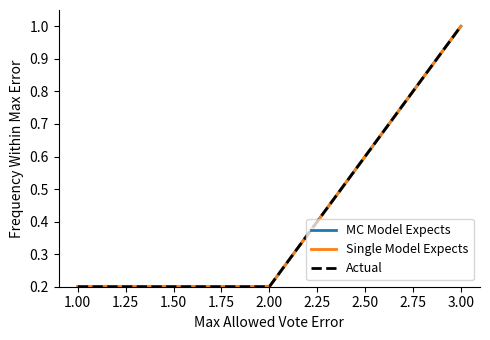

True or false: Actual and Single Model Expects intersect in this chart.

False